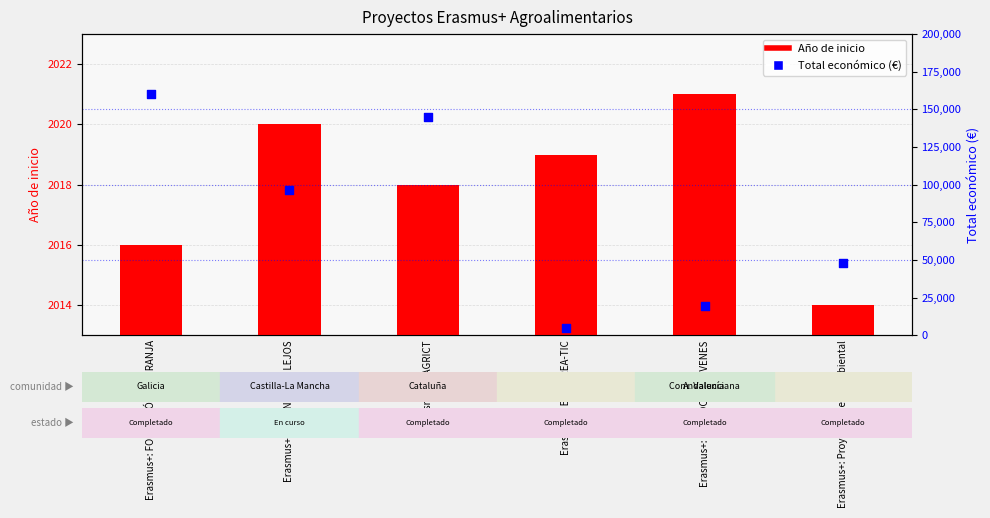

What is the total value across all series at Erasmus+: AGRICT?

146768